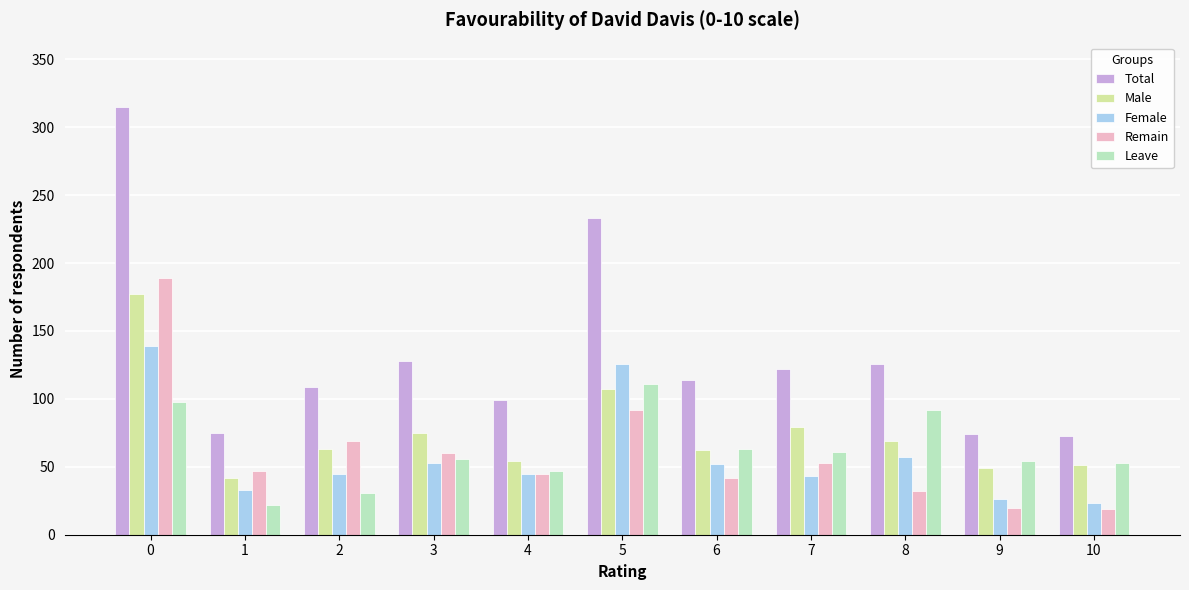

Are the bars grouped side by side (vs. stacked)?

Yes